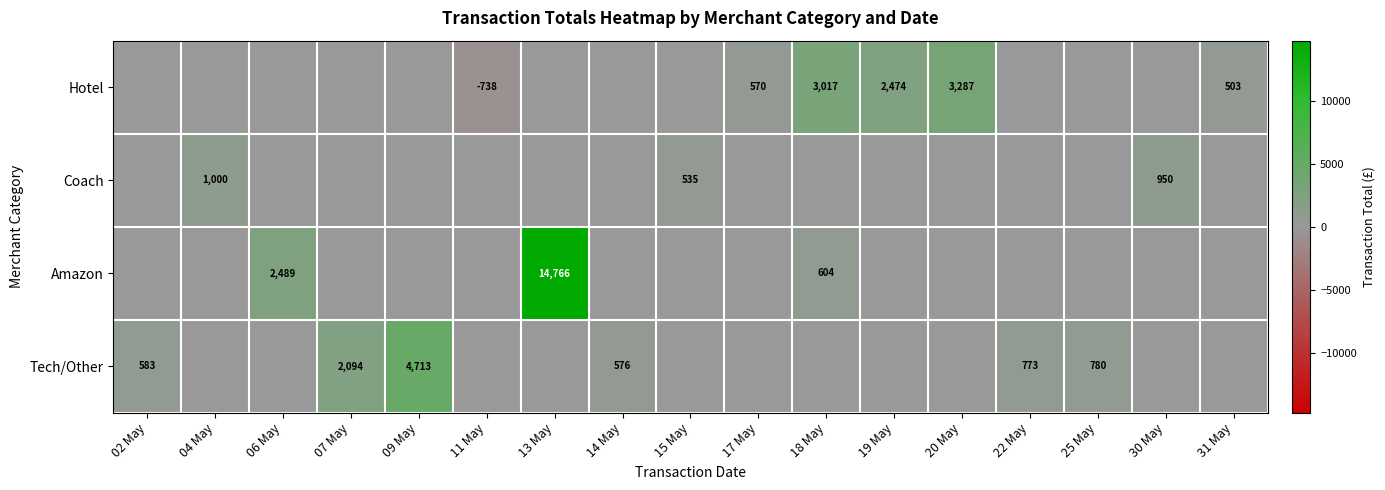

Is it true that Amazon equals 2489 at 06 May?

True